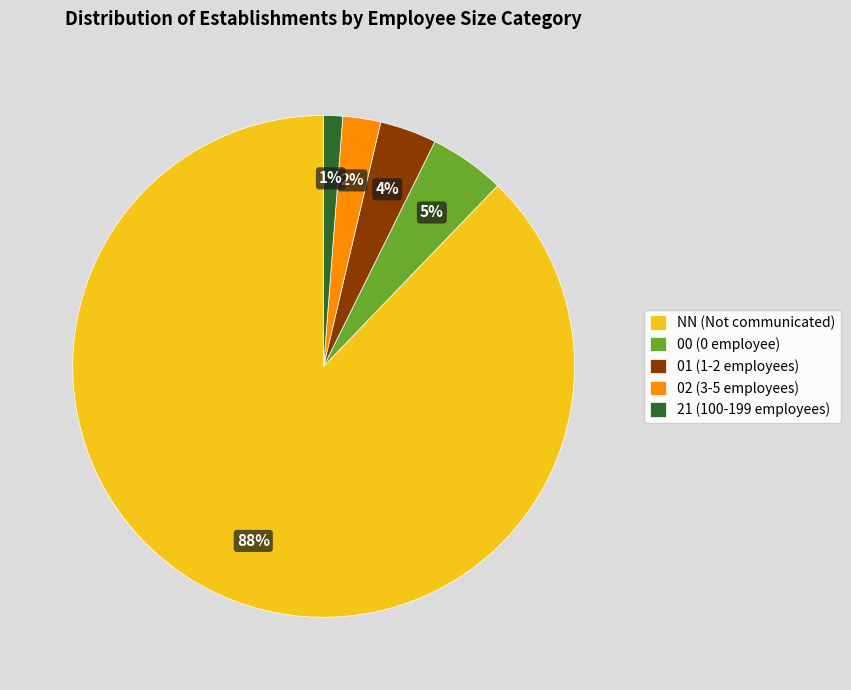

What percentage is the 21 slice, to the nearest percent?

1%